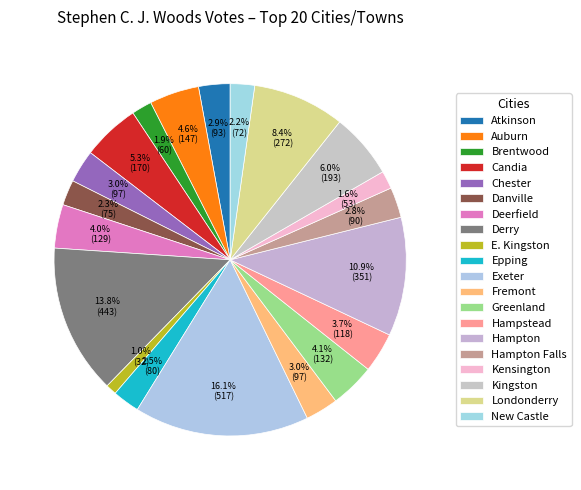

To the nearest percent, what is the combined percentage of Hampton and Kingston?

17%